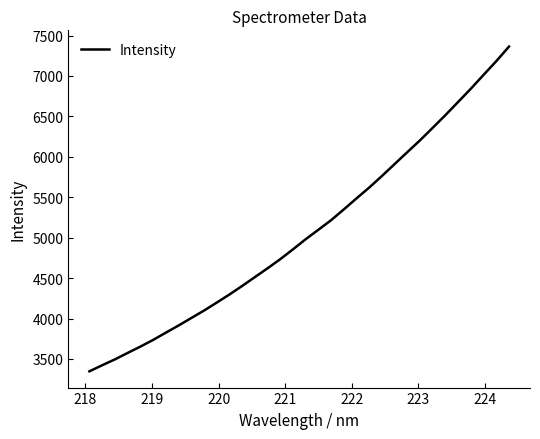

What is the difference between the maximum and minimum values?

4017.4